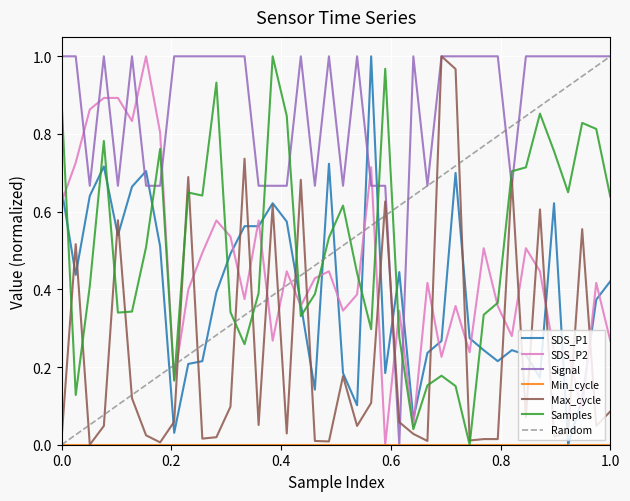

True or false: Samples and Max_cycle cross at least once.

True